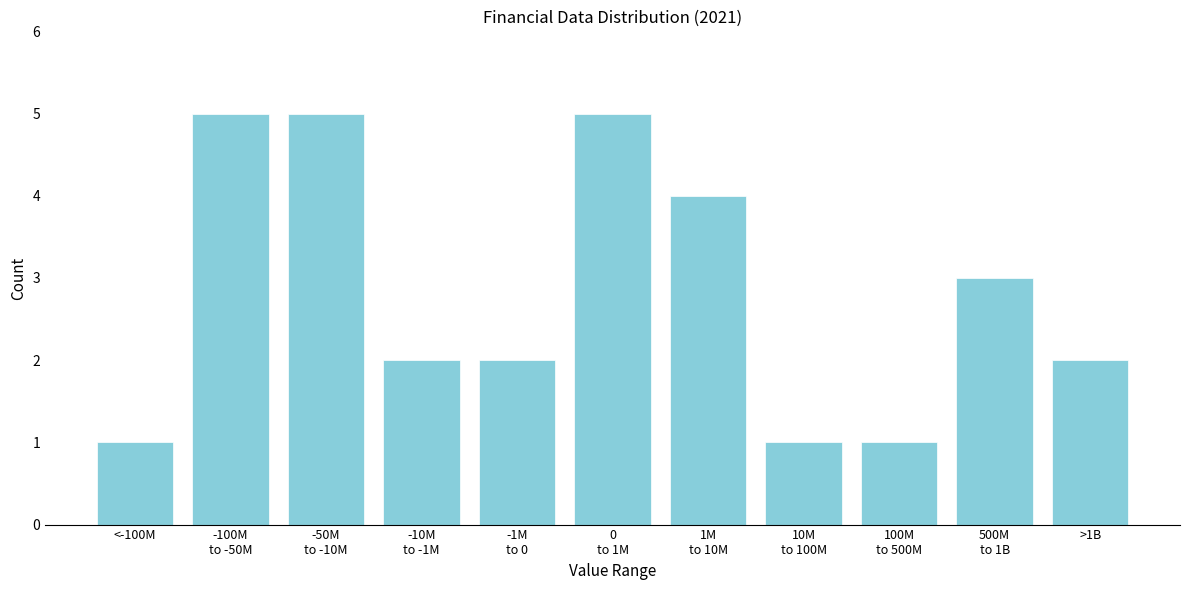

Reading left to right, extract all data points from this chart.

1	5	5	2	2	5	4	1	1	3	2